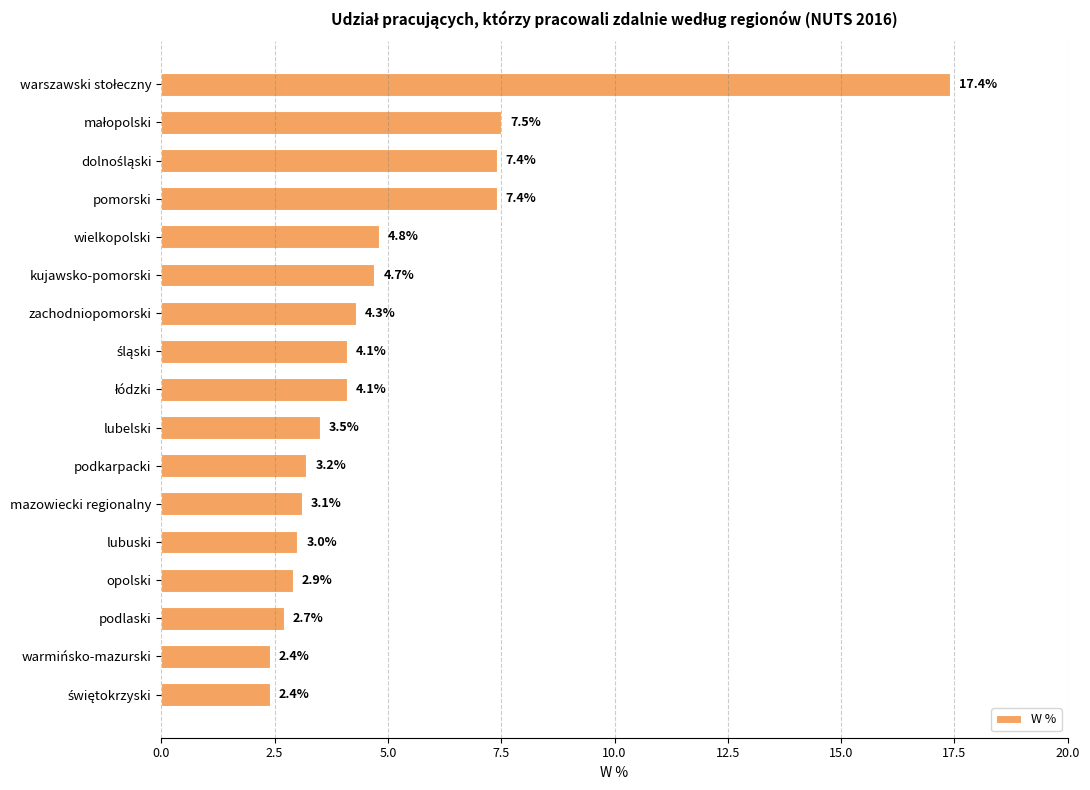

What is the greatest value displayed?

17.4